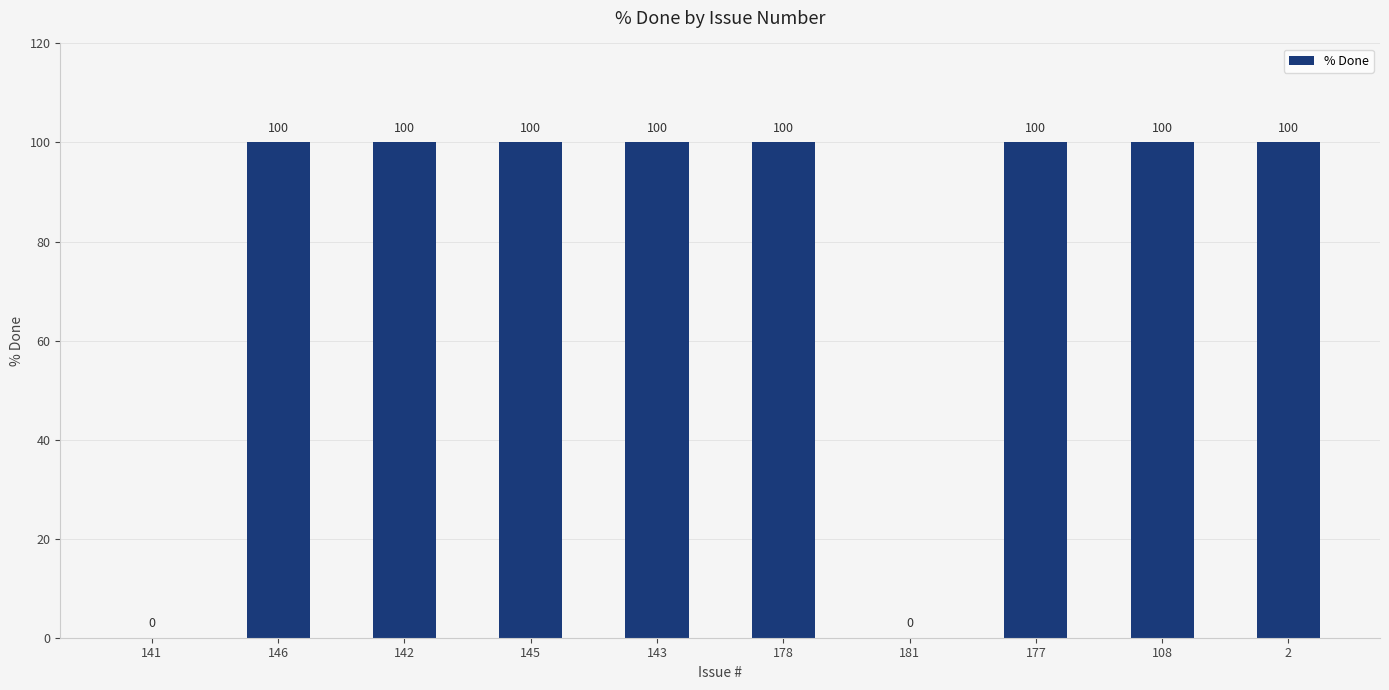

What is the change in value from 141 to 178?

+100